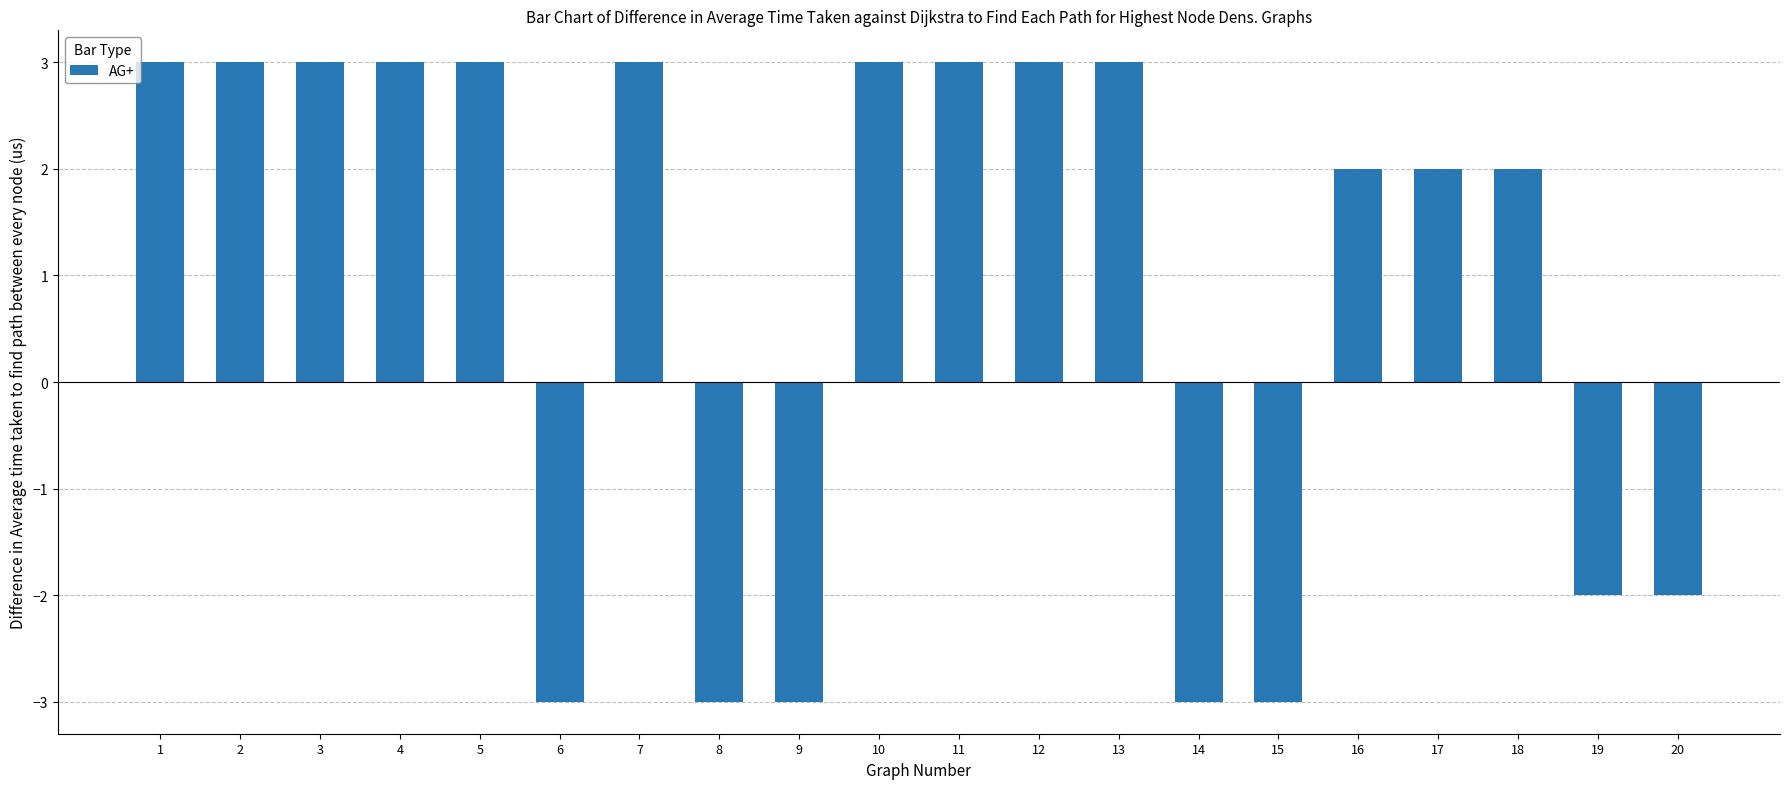

What value does the data have at 7?

3